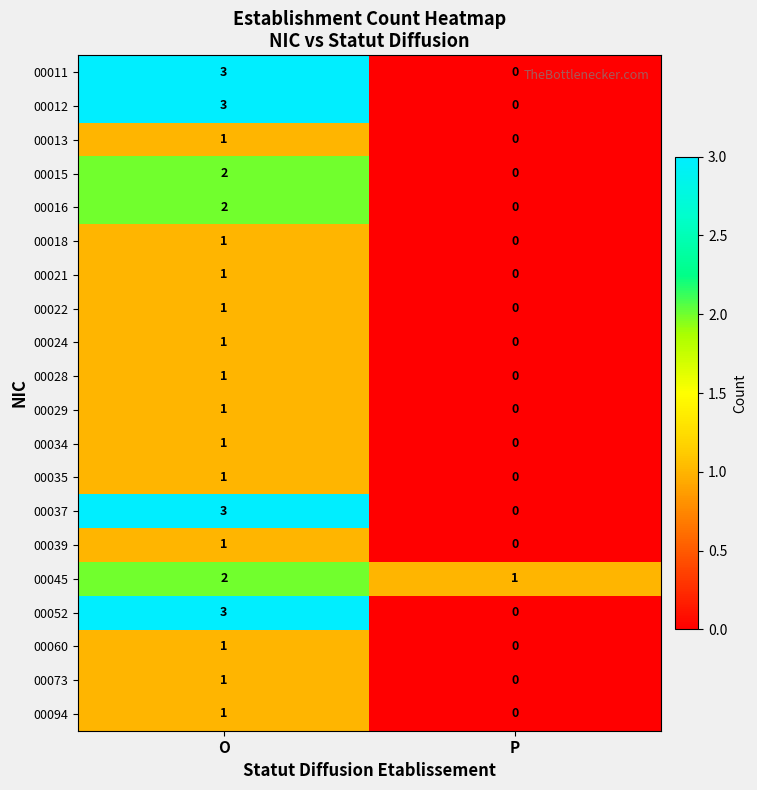

What is the total value across all series at O?

31